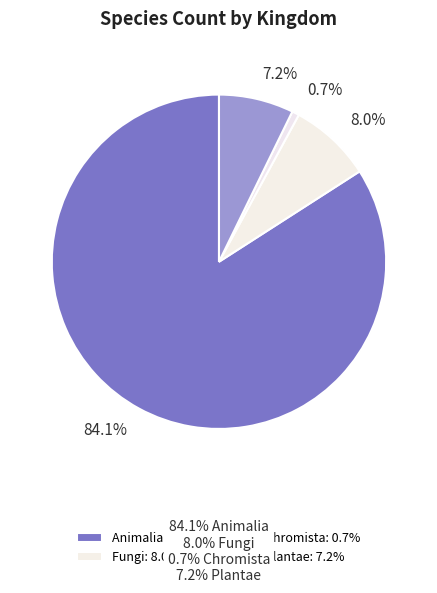

How many slices are in this pie chart?

4